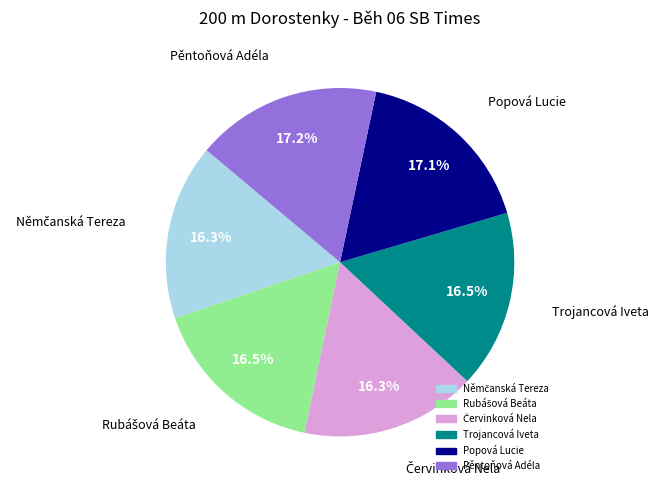

Is there any slice that represents more than half of the pie?

No